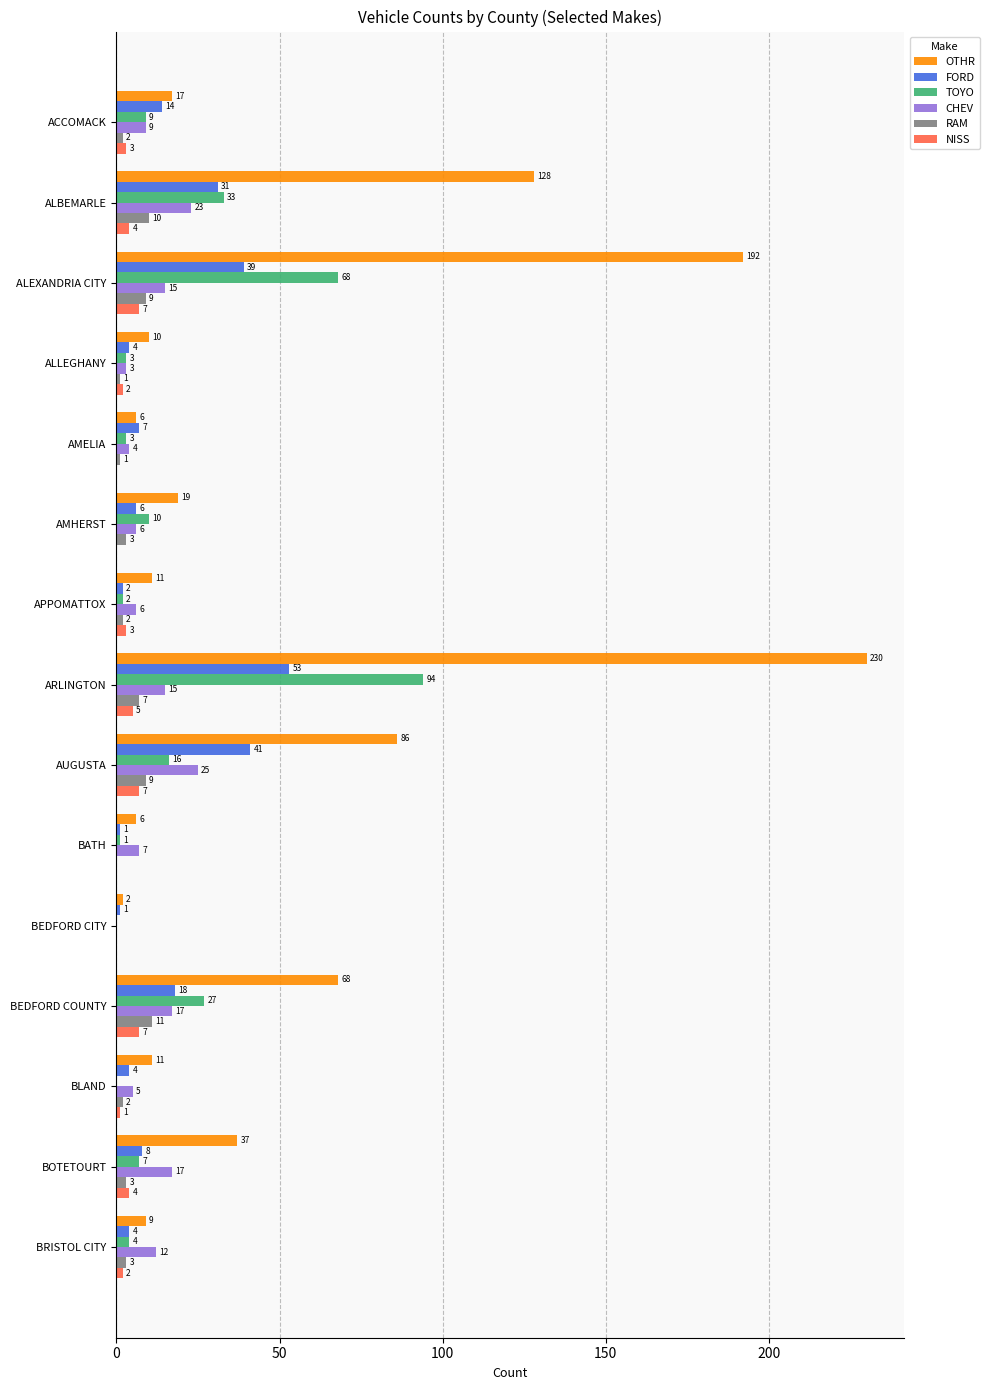

What value does the RAM series have at ALEXANDRIA CITY?

9